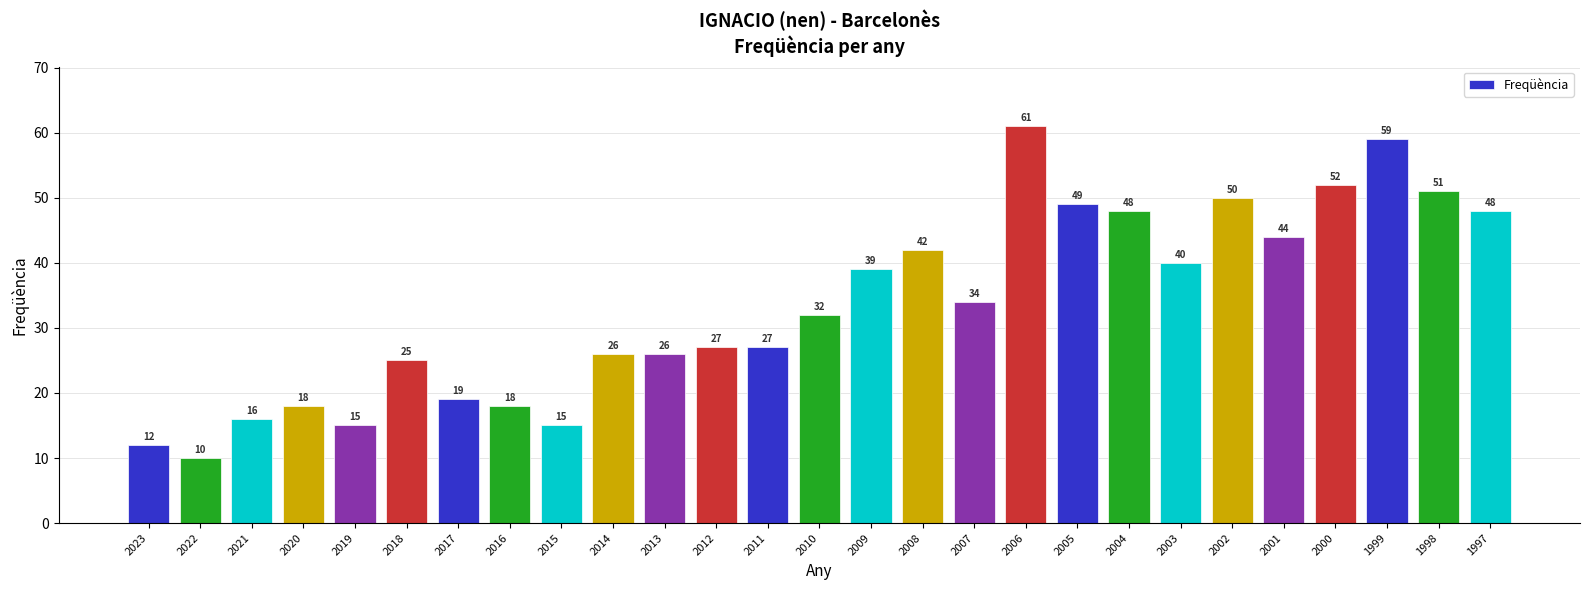

Reading left to right, extract all data points from this chart.

2023=12	2022=10	2021=16	2020=18	2019=15	2018=25	2017=19	2016=18	2015=15	2014=26	2013=26	2012=27	2011=27	2010=32	2009=39	2008=42	2007=34	2006=61	2005=49	2004=48	2003=40	2002=50	2001=44	2000=52	1999=59	1998=51	1997=48